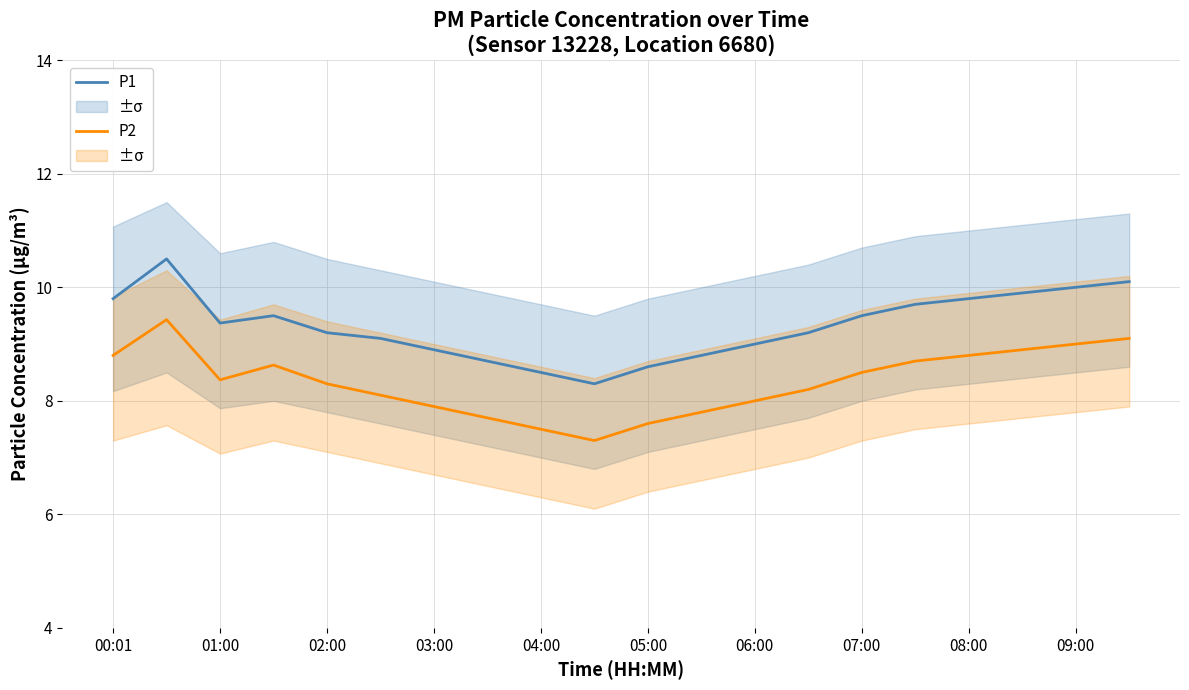

True or false: P1 and P2 intersect in this chart.

False